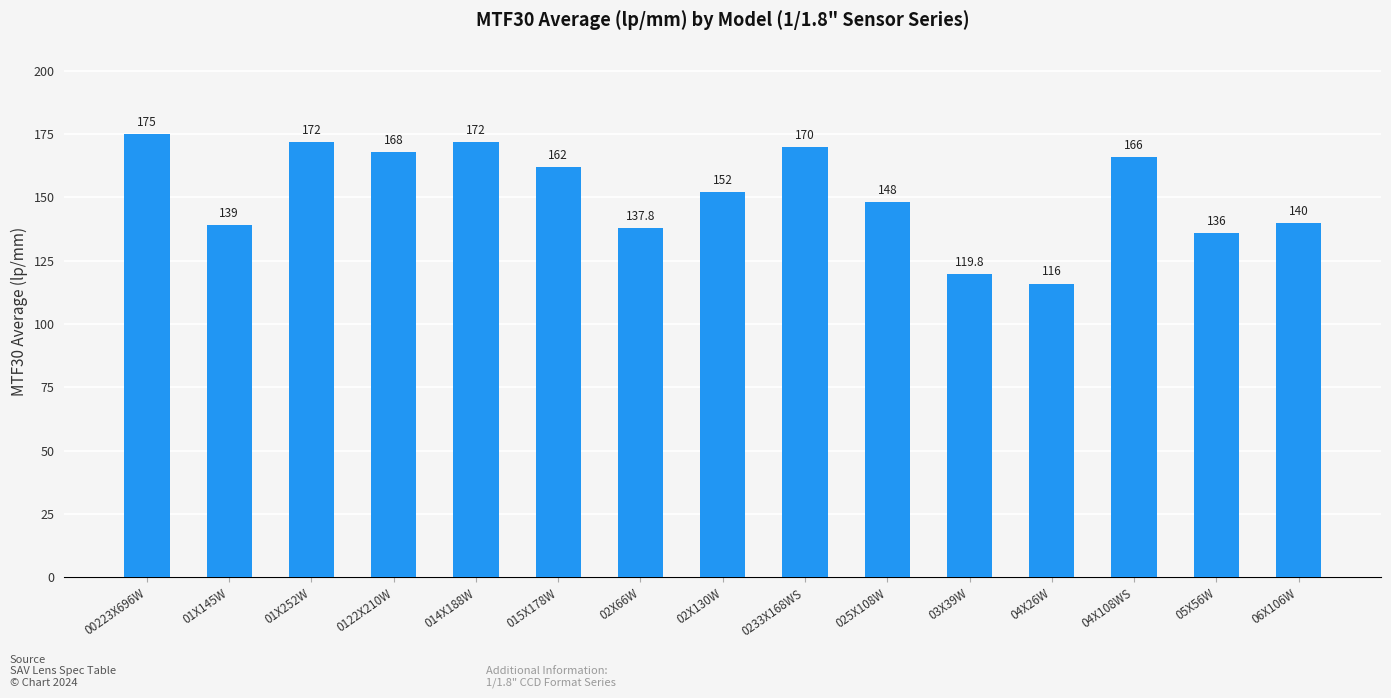

Reading left to right, what are all the values shown in this chart?

00223X696W=175.0	01X145W=139.0	01X252W=172.0	0122X210W=168.0	014X188W=172.0	015X178W=162.0	02X66W=137.8	02X130W=152.0	0233X168WS=170.0	025X108W=148.0	03X39W=119.8	04X26W=116.0	04X108WS=166.0	05X56W=136.0	06X106W=140.0